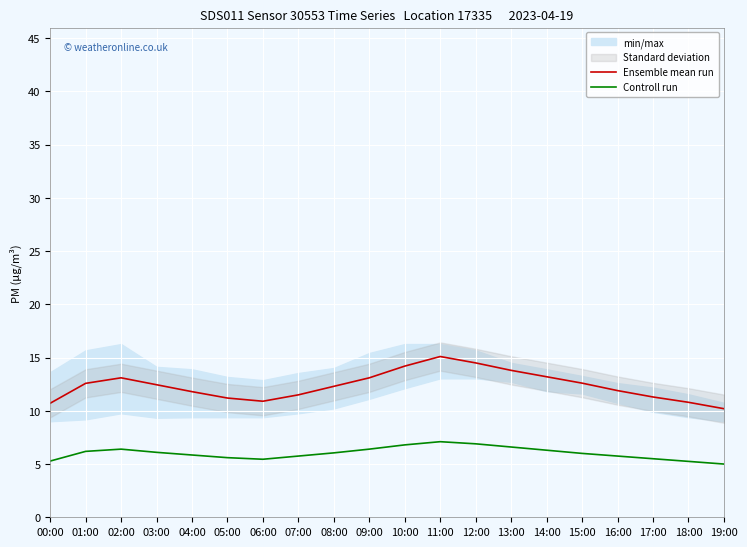

What is the lowest value of the Ensemble mean run series?

10.2